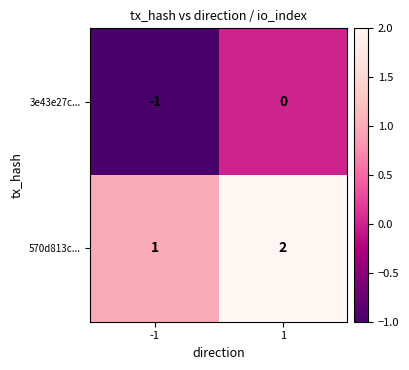

What is the sum of the 570d813c... values at -1 and 1?

3